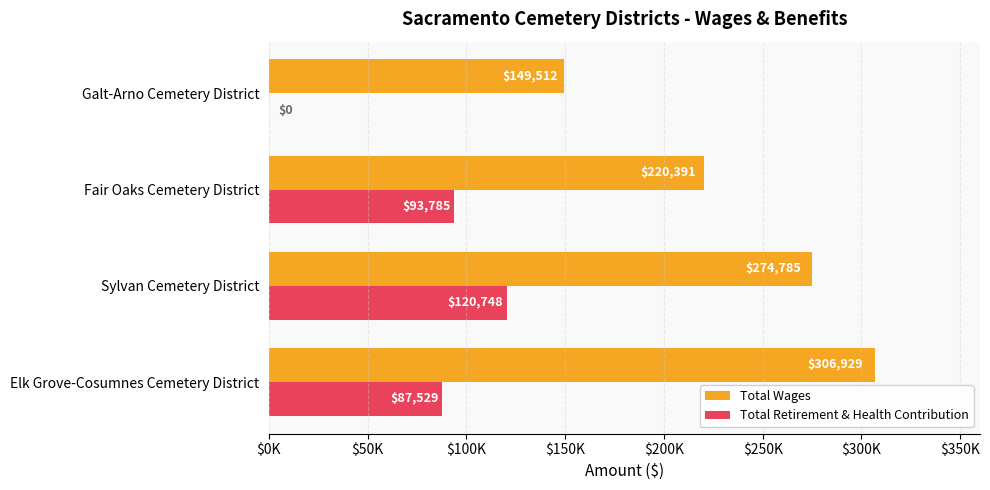

What are all the series names shown in the legend?

Total Wages, Total Retirement & Health Contribution